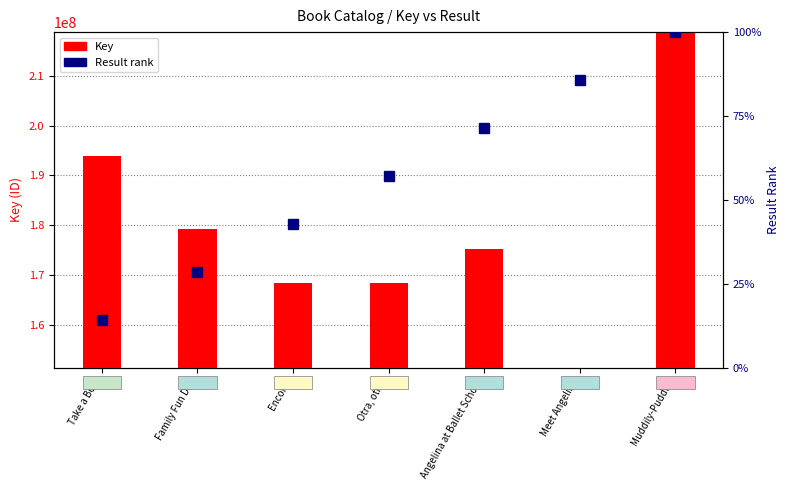

Reading left to right, list all the values displayed in this chart.

Key: 194002080.0	179342919.0	168398656.0	168399385.0	175188957.0	151453185.0	218743844.0
Result rank: 14.3	28.6	42.9	57.1	71.4	85.7	100.0